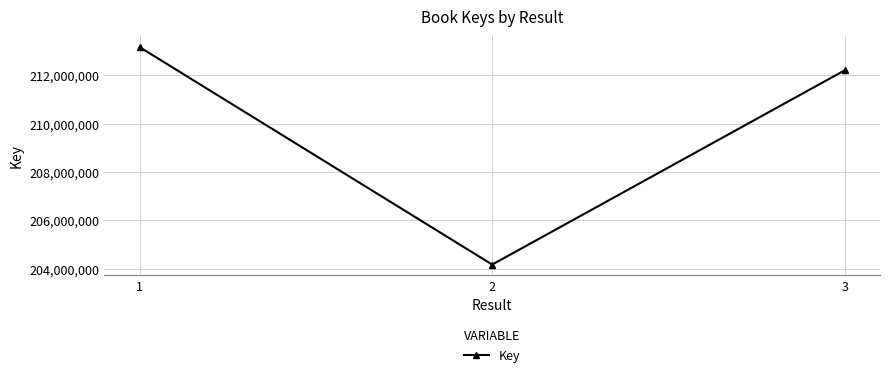

Which has a higher value, 3 or 2?

3